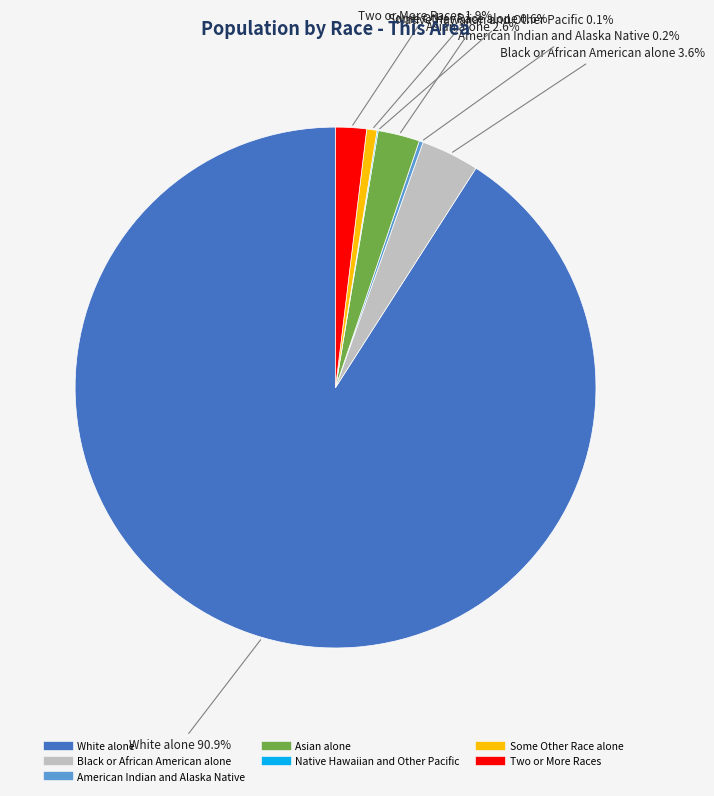

How much of the chart is everything except Asian alone?

97.4%